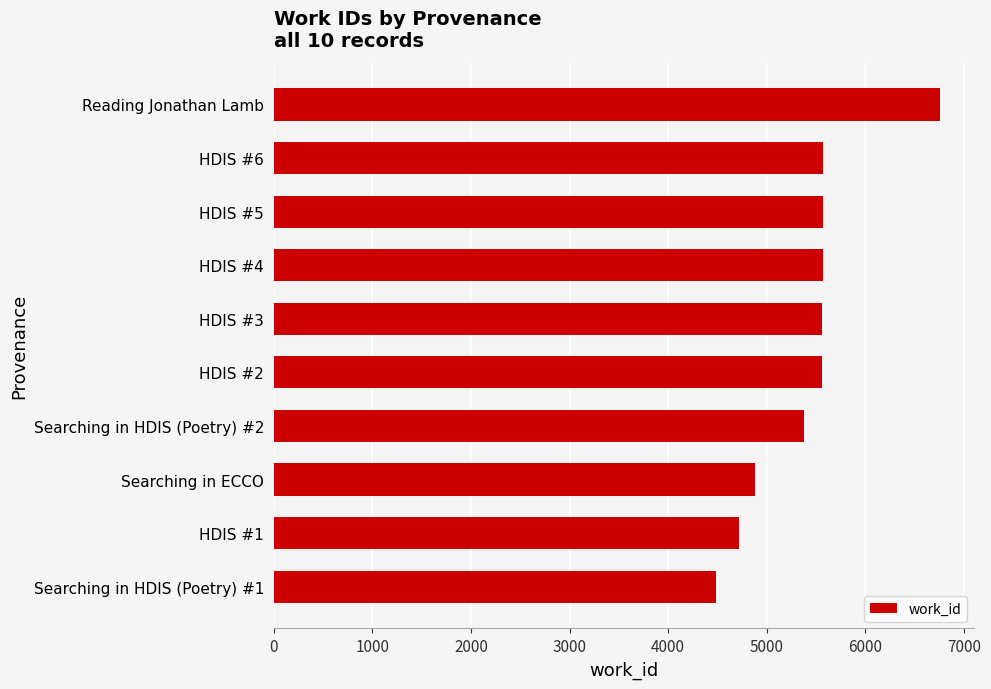

What is the difference between the maximum and minimum values?

2275